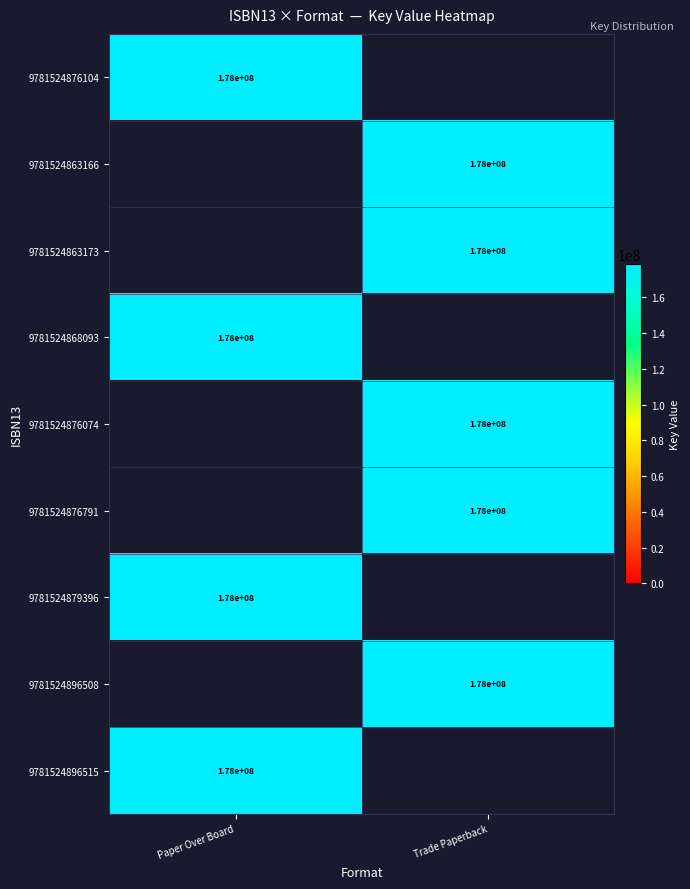

What is the maximum value shown in the chart?

178478534